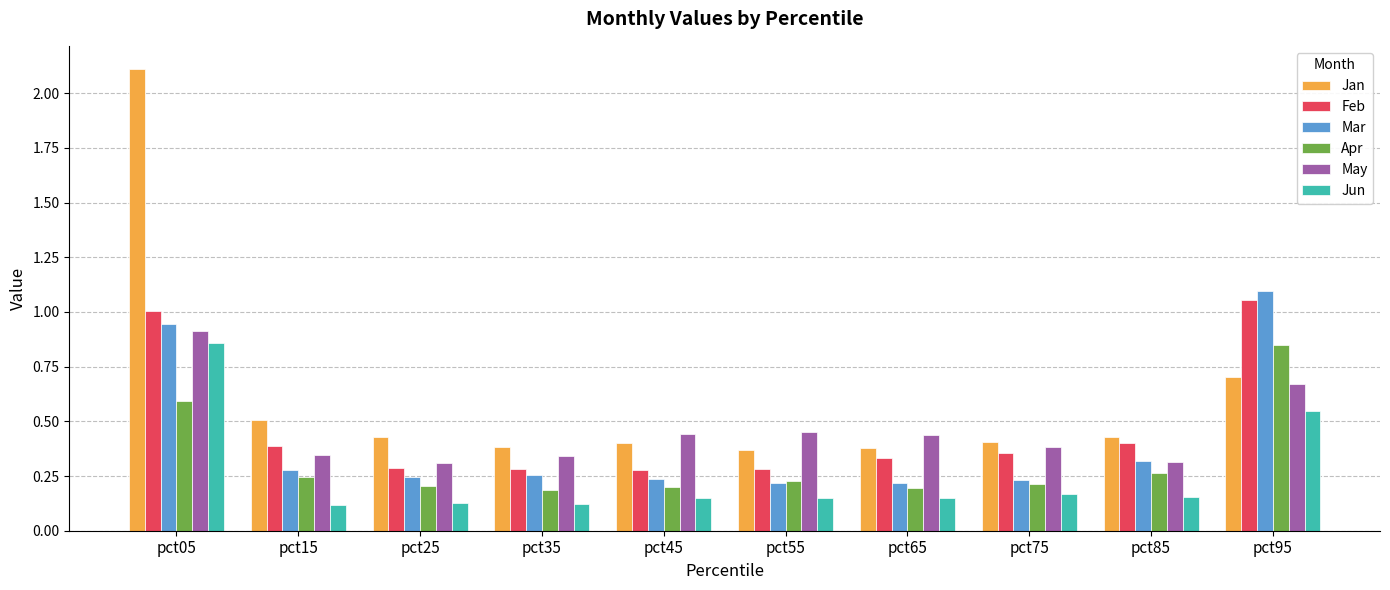

Which series has the largest range (max minus min)?

Jan